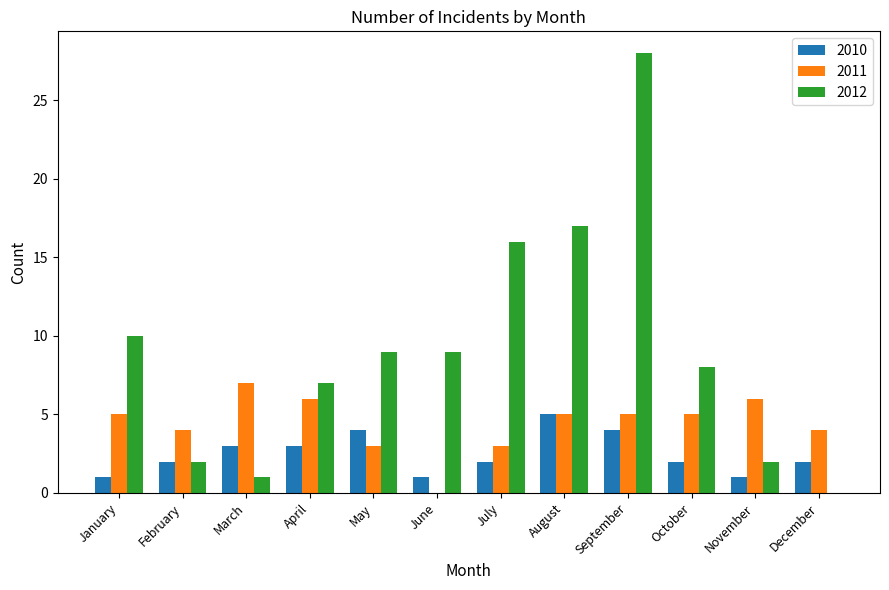

Reading right to left, extract all data points from this chart.

2010: December=2	November=1	October=2	September=4	August=5	July=2	June=1	May=4	April=3	March=3	February=2	January=1
2011: December=4	November=6	October=5	September=5	August=5	July=3	June=0	May=3	April=6	March=7	February=4	January=5
2012: December=0	November=2	October=8	September=28	August=17	July=16	June=9	May=9	April=7	March=1	February=2	January=10